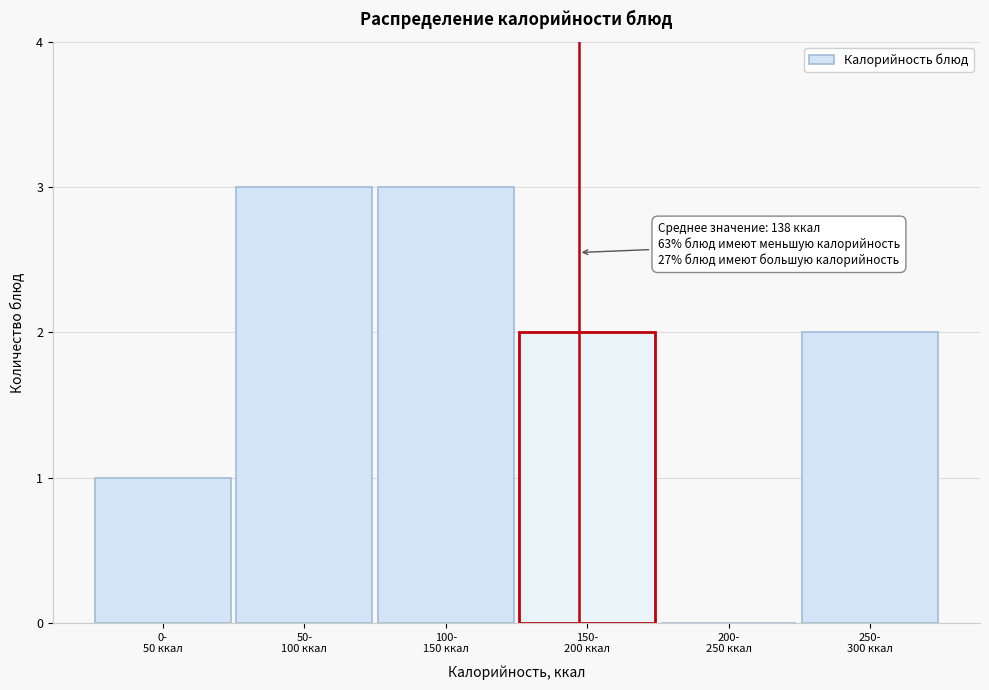

What is the greatest value displayed?

3